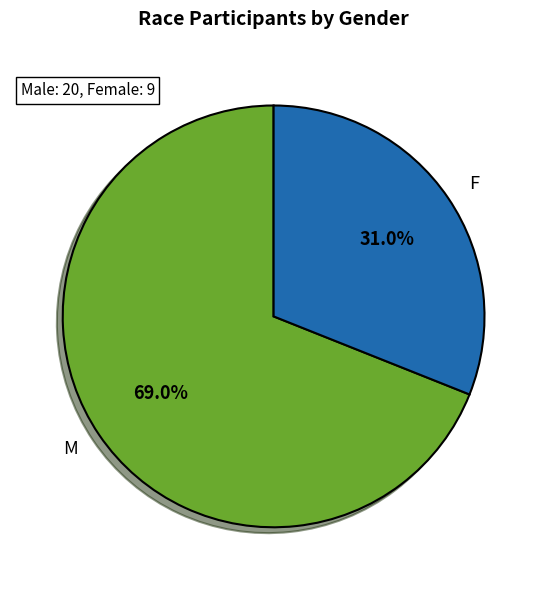

Rank the categories by value from lowest to highest.

F, M